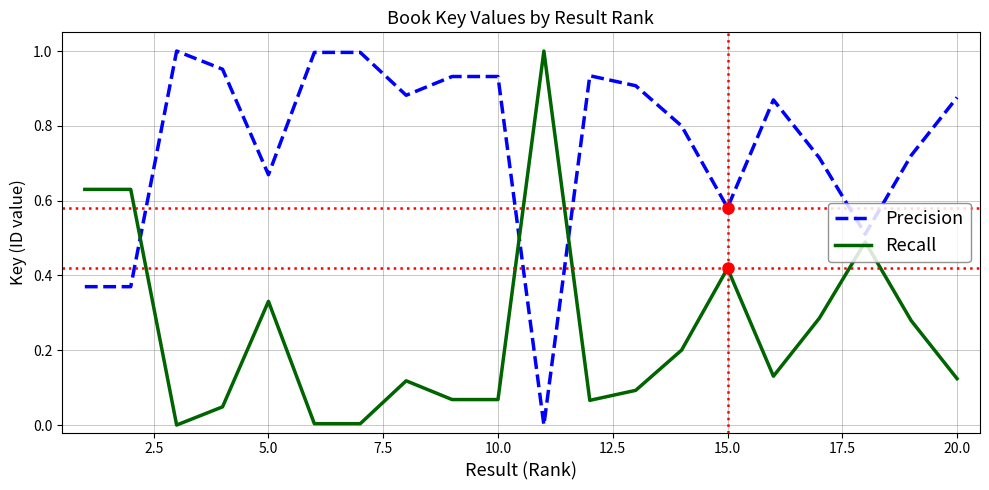

Which series has the largest total across all categories?

Precision